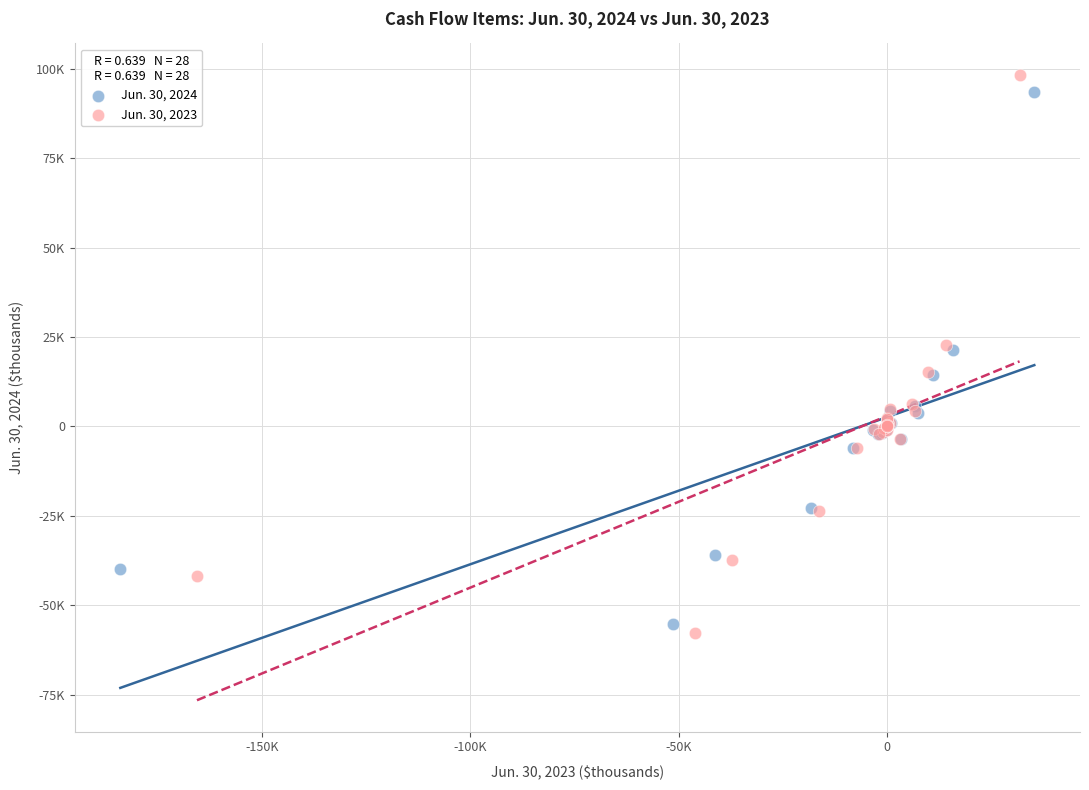

Which series reaches the maximum Y coordinate?

Jun. 30, 2023